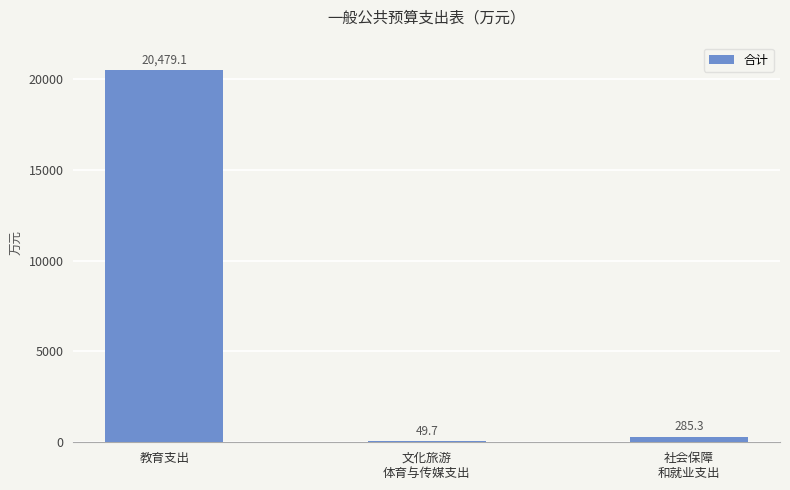

The chart shows a value of 34941.9 at 教育支出. True or false?

False